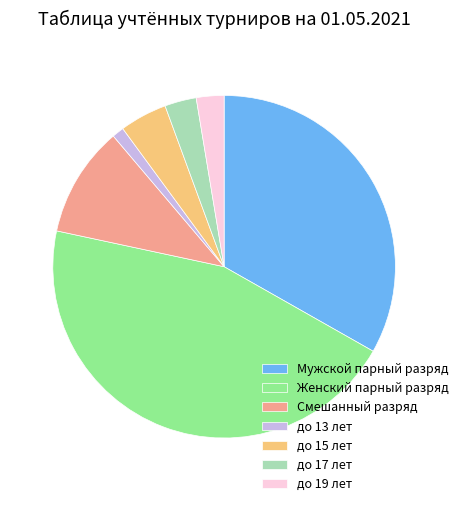

True or false: Женский парный разряд accounts for 56% of the total.

False